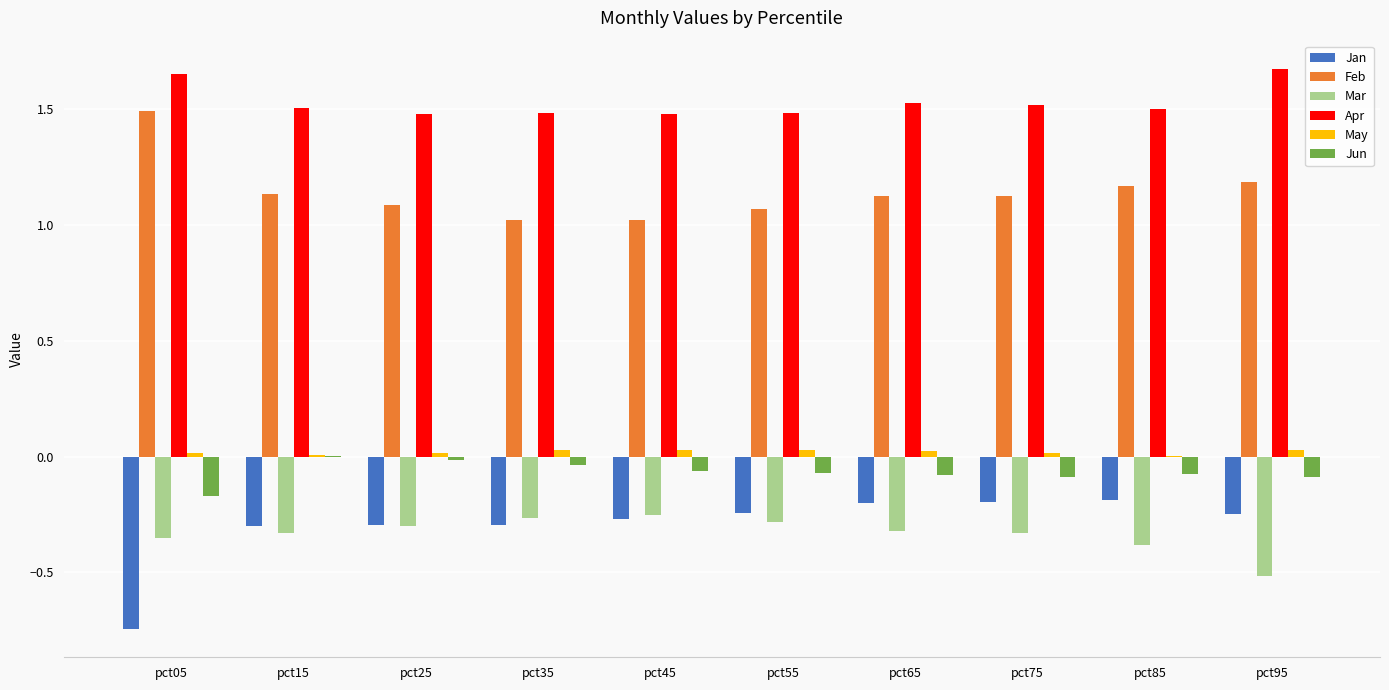

The value of Jan at pct75 is -0.1. True or false?

False